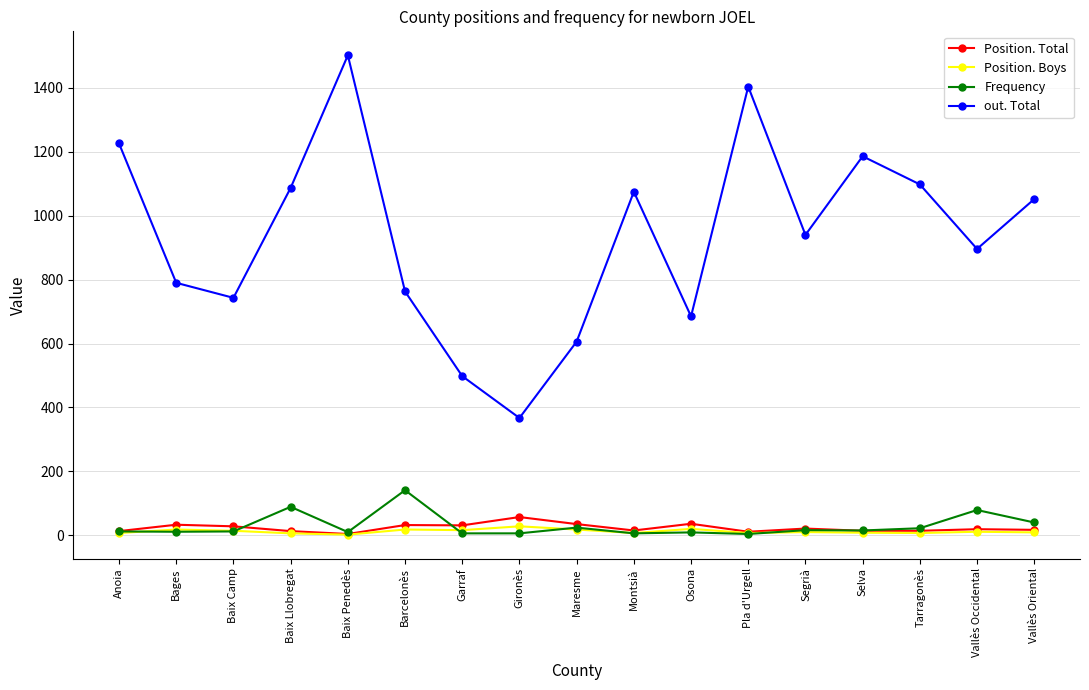

Where is the first local maximum for out. Total?

Baix Penedès